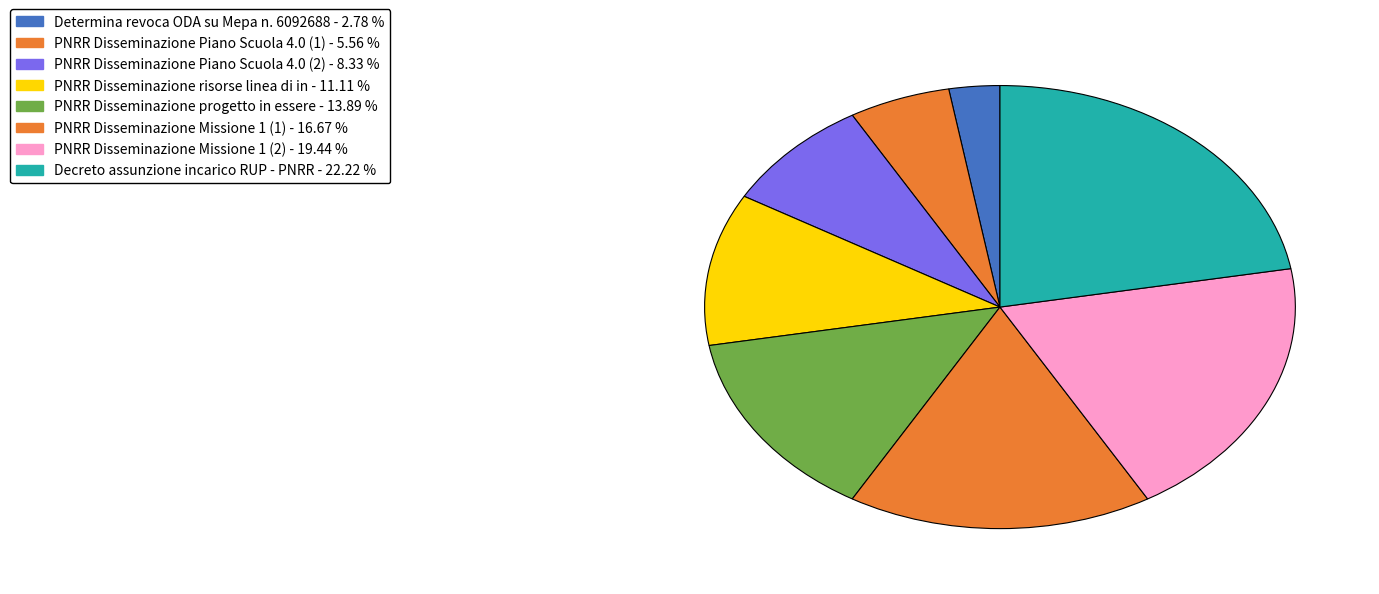

Does PNRR Disseminazione progetto in essere represent more than half of the total?

No